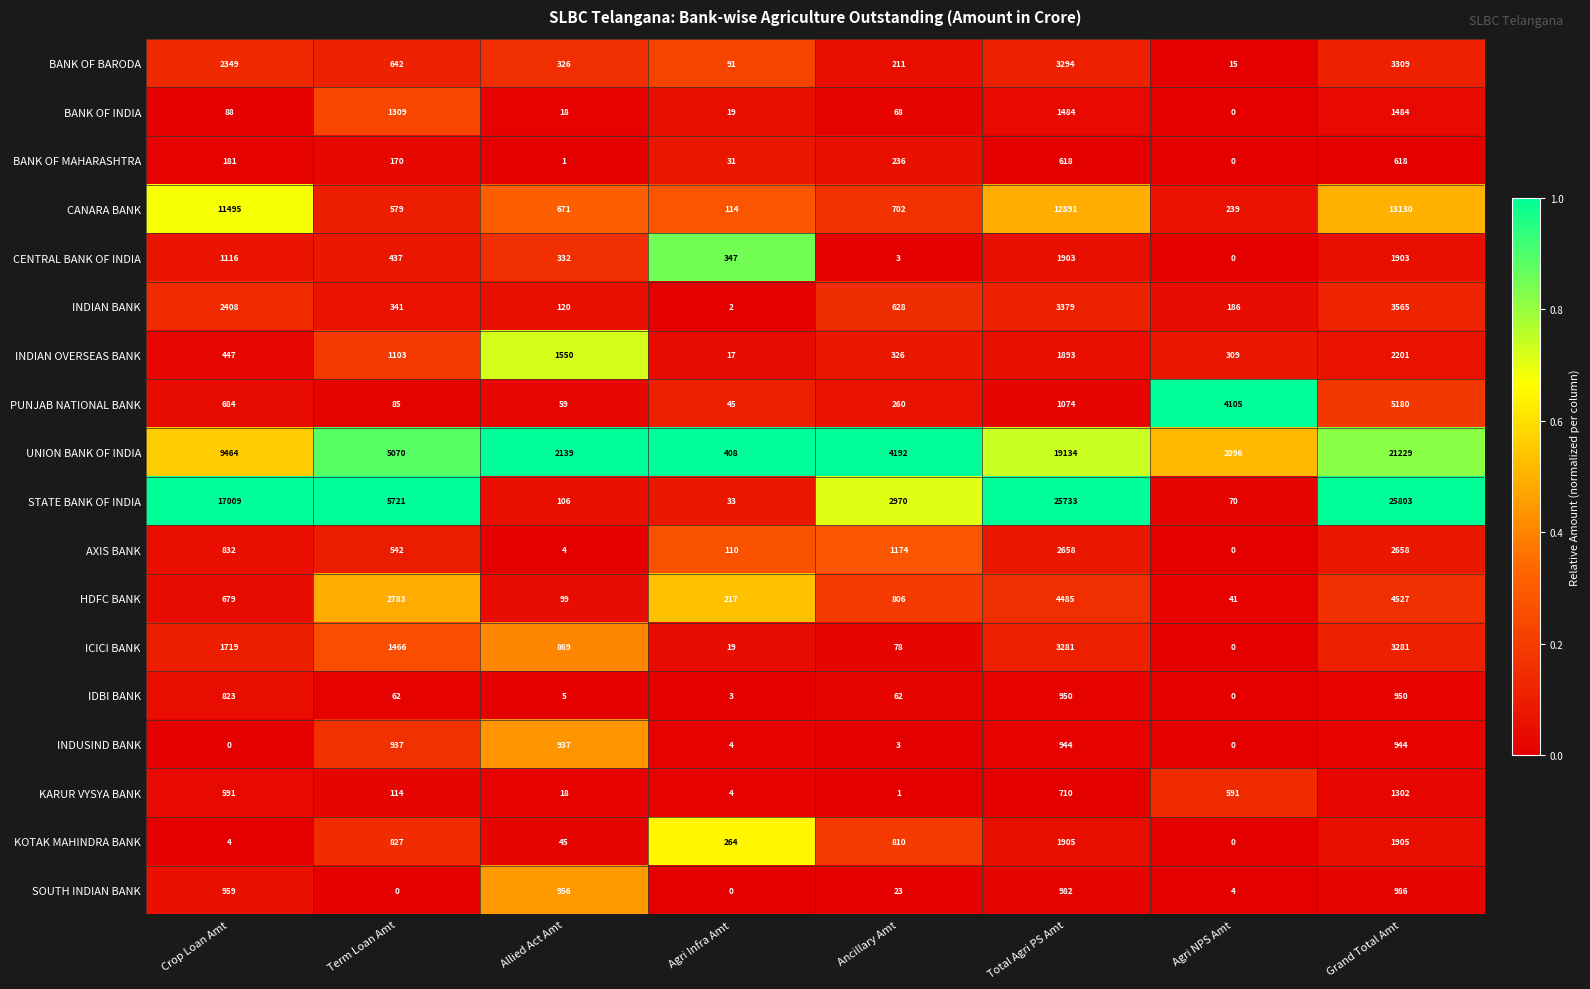

What is the total value across all series at Total Agri PS Amt?

87318